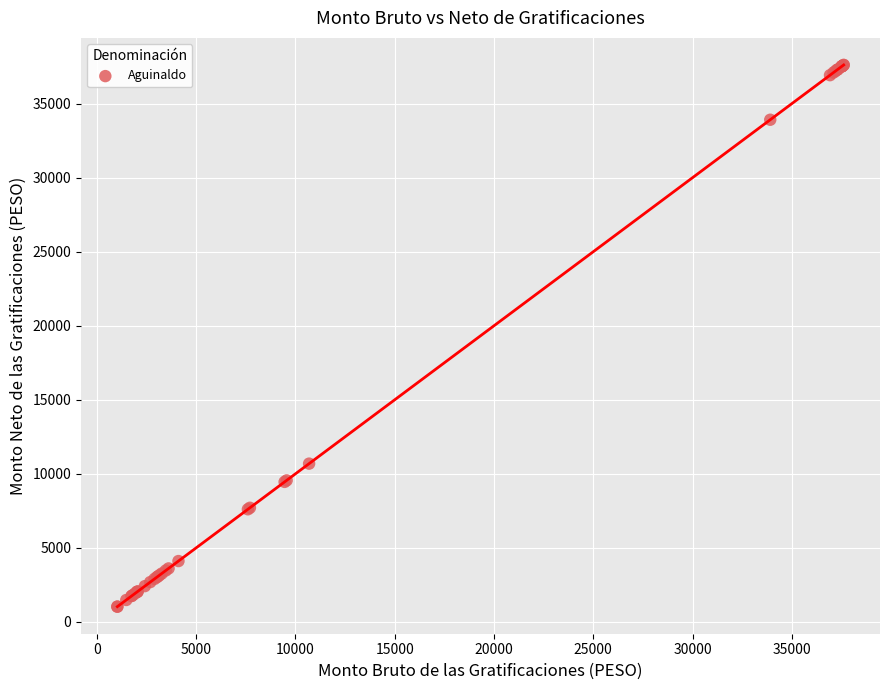

What Y value in the scatter plot is closest to 19322?

10688.4